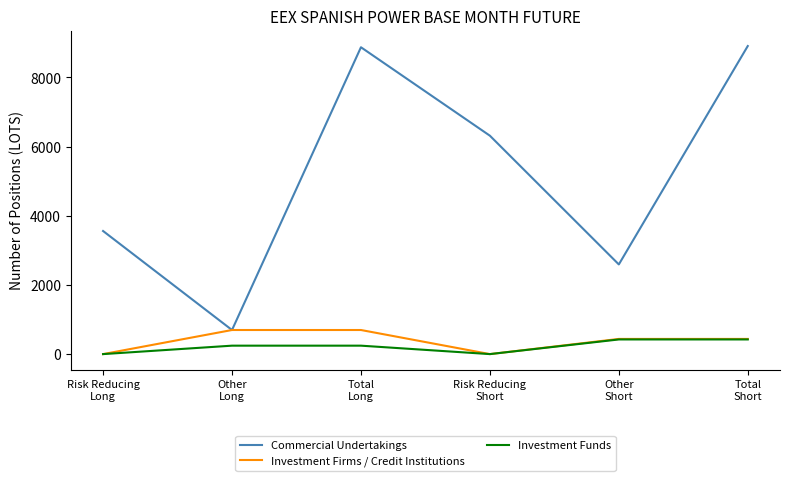

Which series has the largest range (max minus min)?

Commercial Undertakings